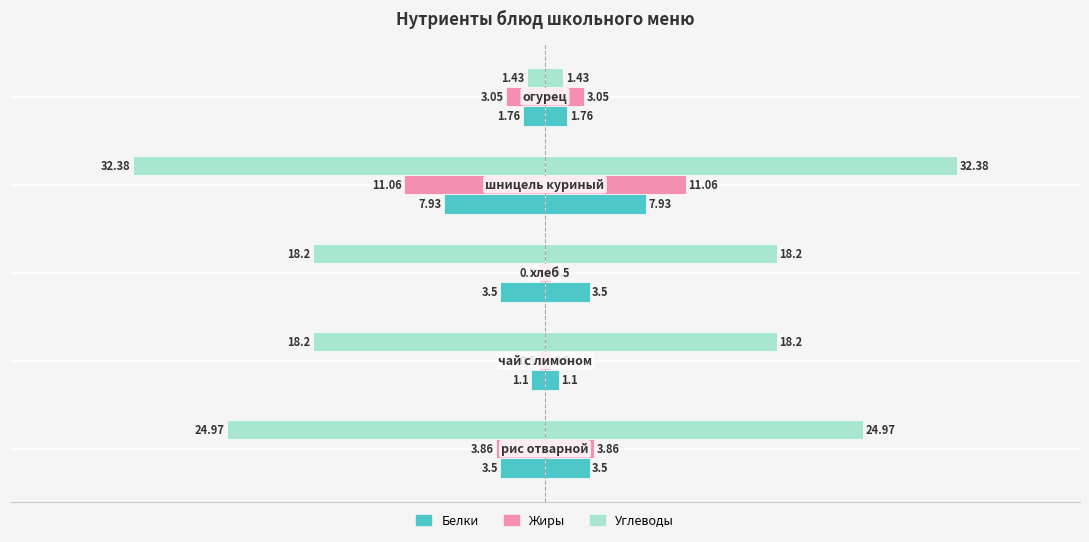

What is the value of the Жиры bar at the 4th from the left?

-11.1